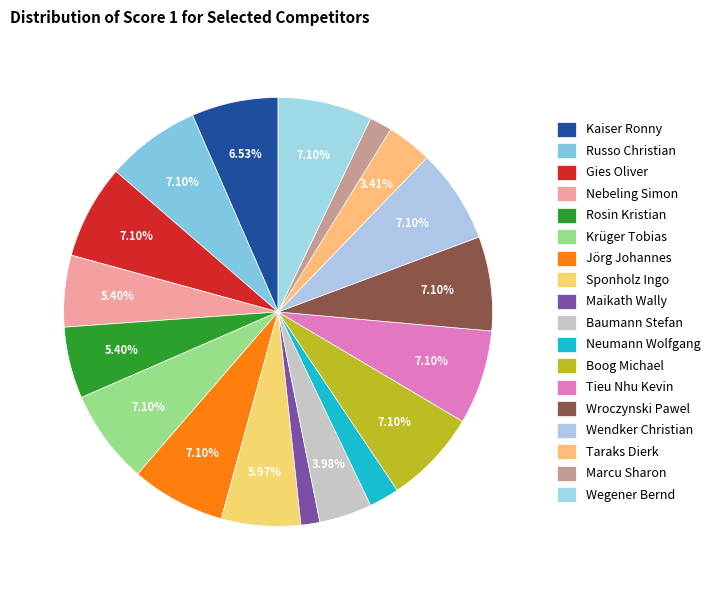

Which has a higher value, Kaiser Ronny or Wroczynski Pawel?

Wroczynski Pawel